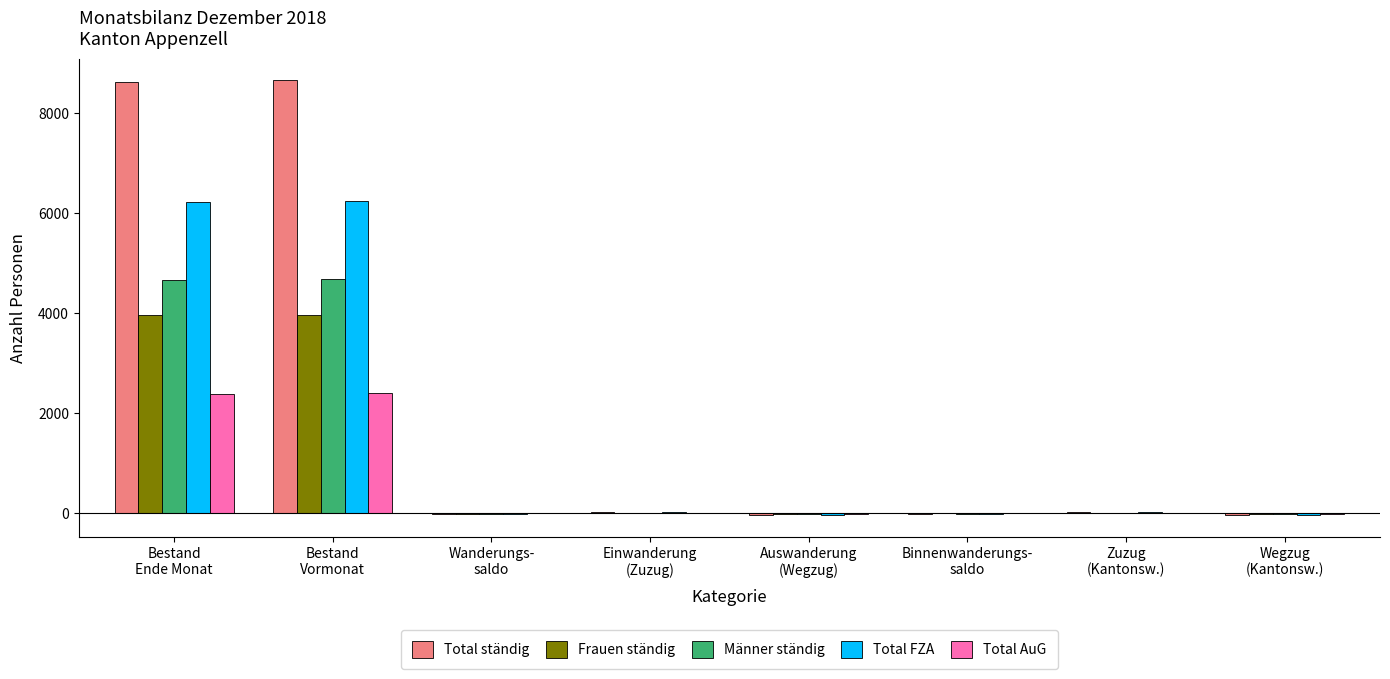

How many categories are shown in the chart?

8